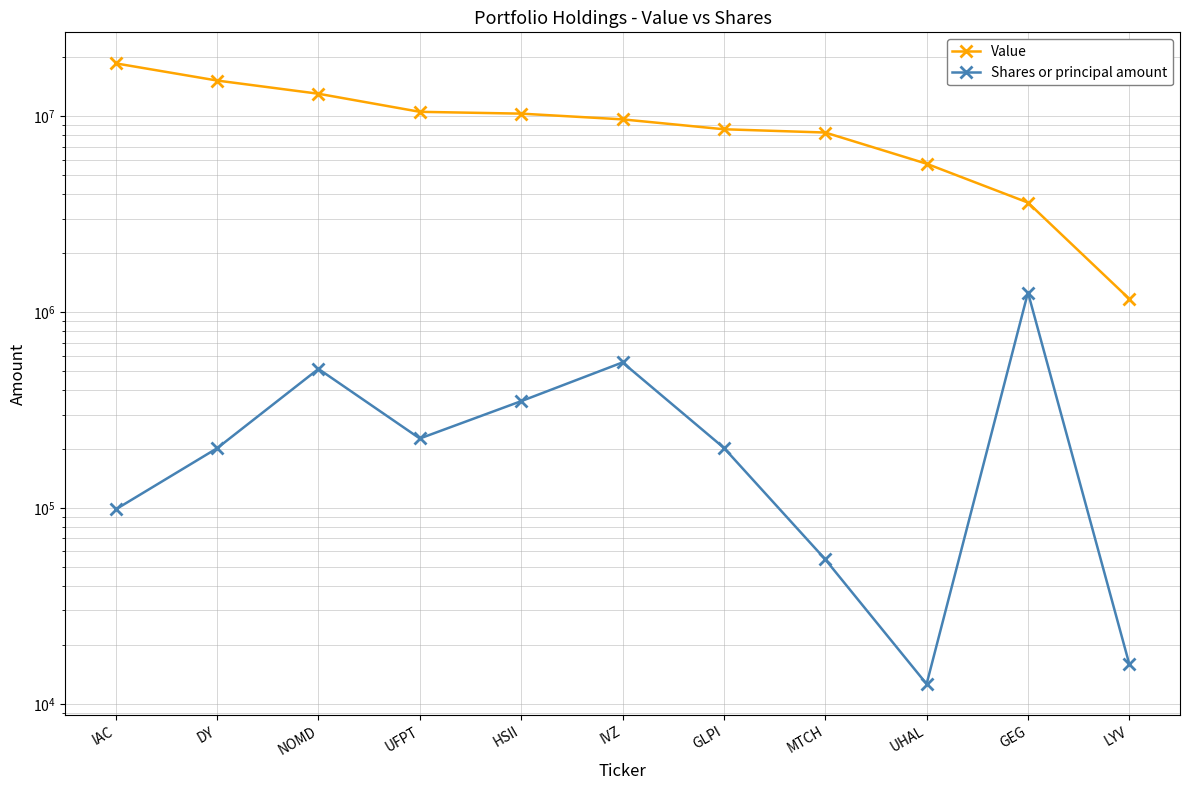

Reading left to right, list all the values displayed in this chart.

Value: IAC=18650000	DY=15239000	NOMD=13047000	UFPT=10550000	HSII=10326000	IVZ=9654000	GLPI=8594000	MTCH=8269000	UHAL=5729000	GEG=3628000	LYV=1169000
Shares or principal amount: IAC=98424	DY=201908	NOMD=513272	UFPT=226422	HSII=351237	IVZ=553956	GLPI=202839	MTCH=54678	UHAL=12623	GEG=1260350	LYV=15934